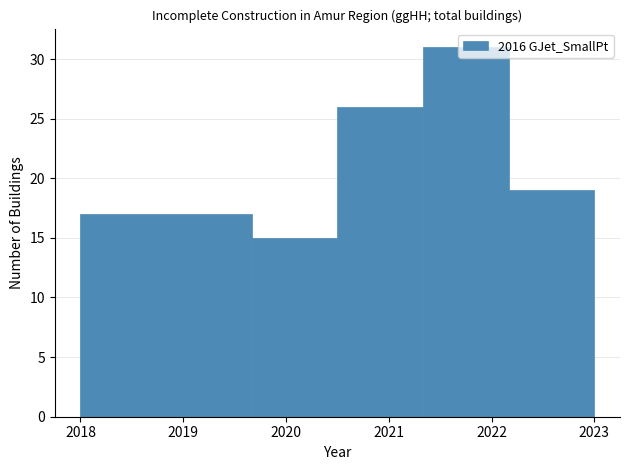

Reading left to right, transcribe this chart: for each bar, give the range it covers on the x-axis and its height. Neither the bar edges nor the heights are printed on the chart, so give them approximately, as read against the axes.

2018.0 to 2018.8: 17
2018.8 to 2019.7: 17
2019.7 to 2020.5: 15
2020.5 to 2021.3: 26
2021.3 to 2022.2: 31
2022.2 to 2023.0: 19